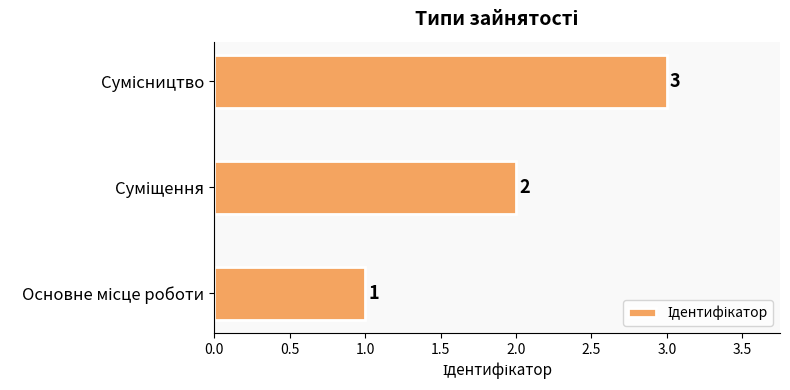

What is the maximum value shown in the chart?

3